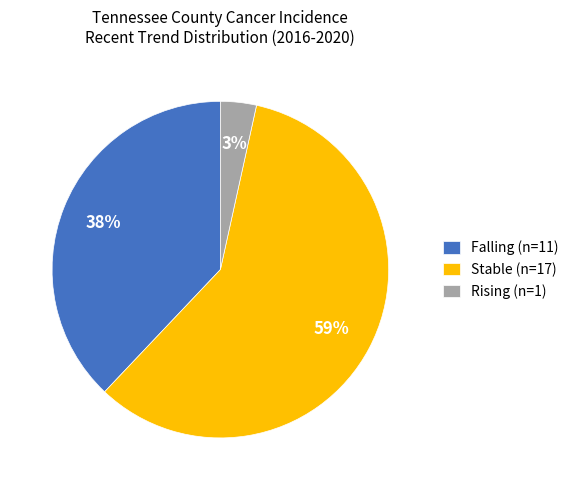

Which category accounts for the majority?

Stable (n=17)